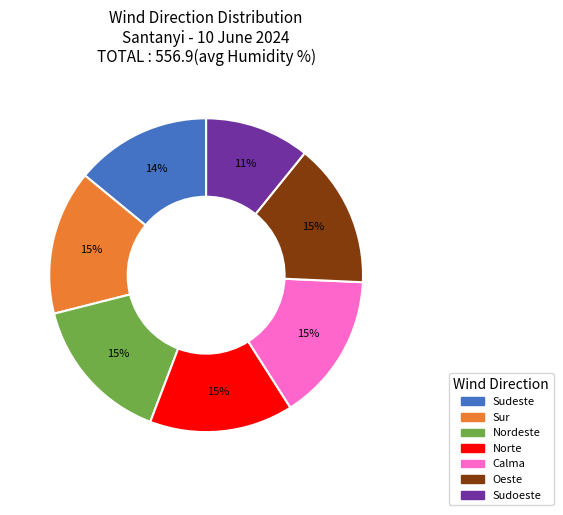

To the nearest percent, what is the average slice percentage?

14%